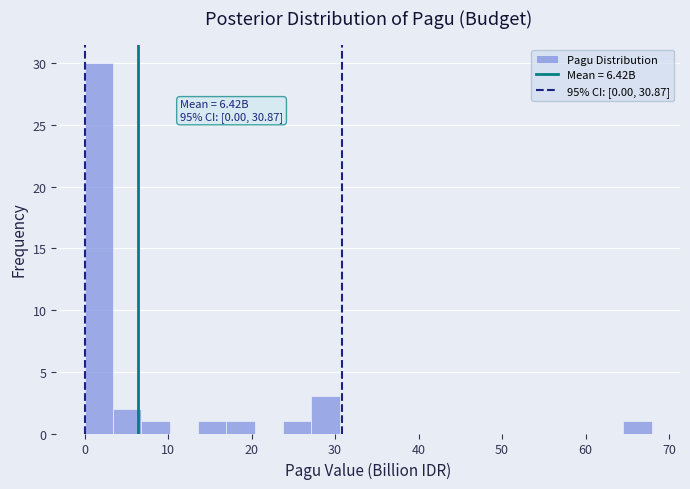

Read against the x-axis, roughly where is the centre of the tallest bar?

2